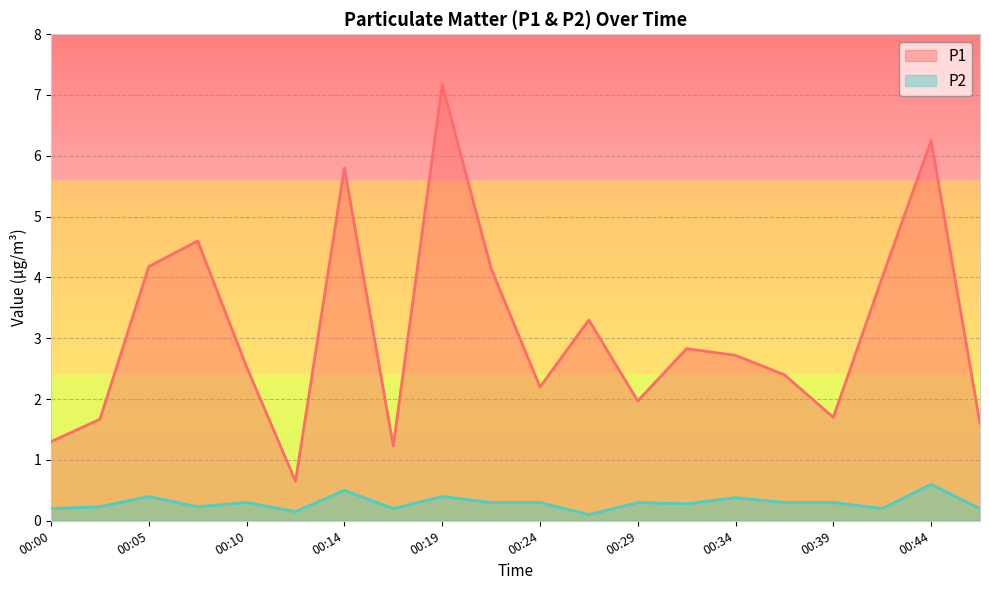

True or false: P2 and P1 intersect in this chart.

False